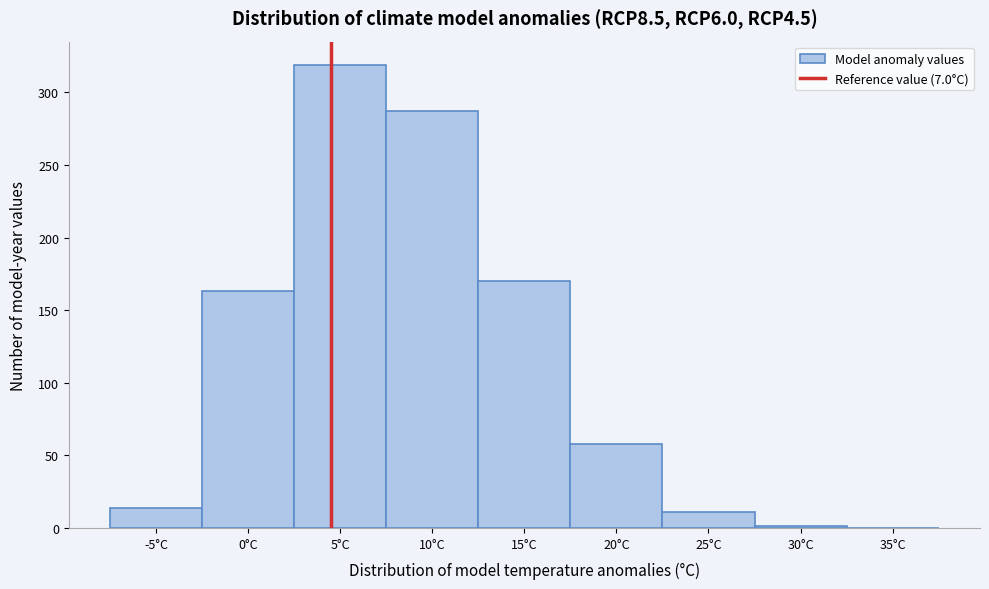

What is the sum of all values?

1023